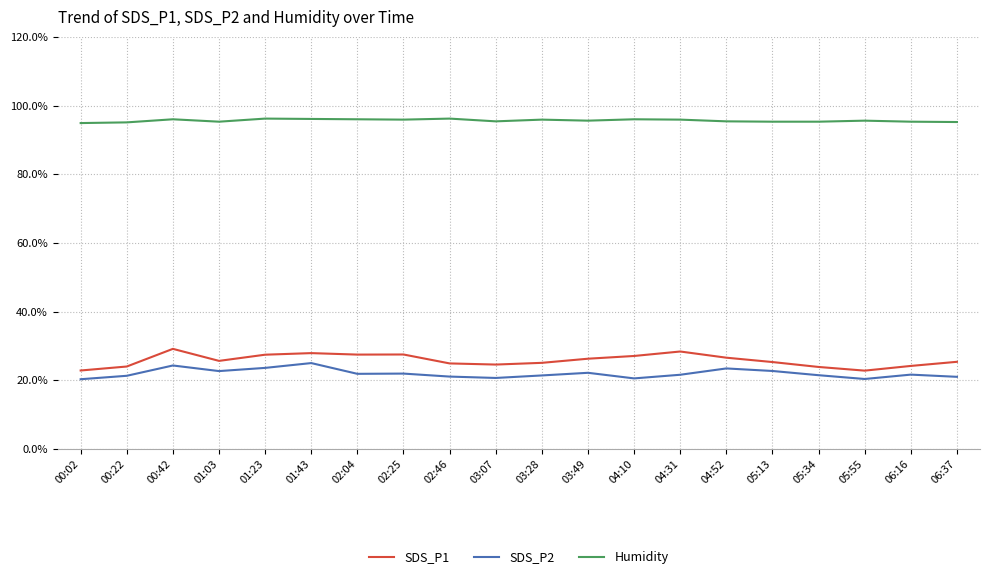

Is the value of SDS_P1 at 00:22 greater than the value of SDS_P2 at 03:07?

Yes